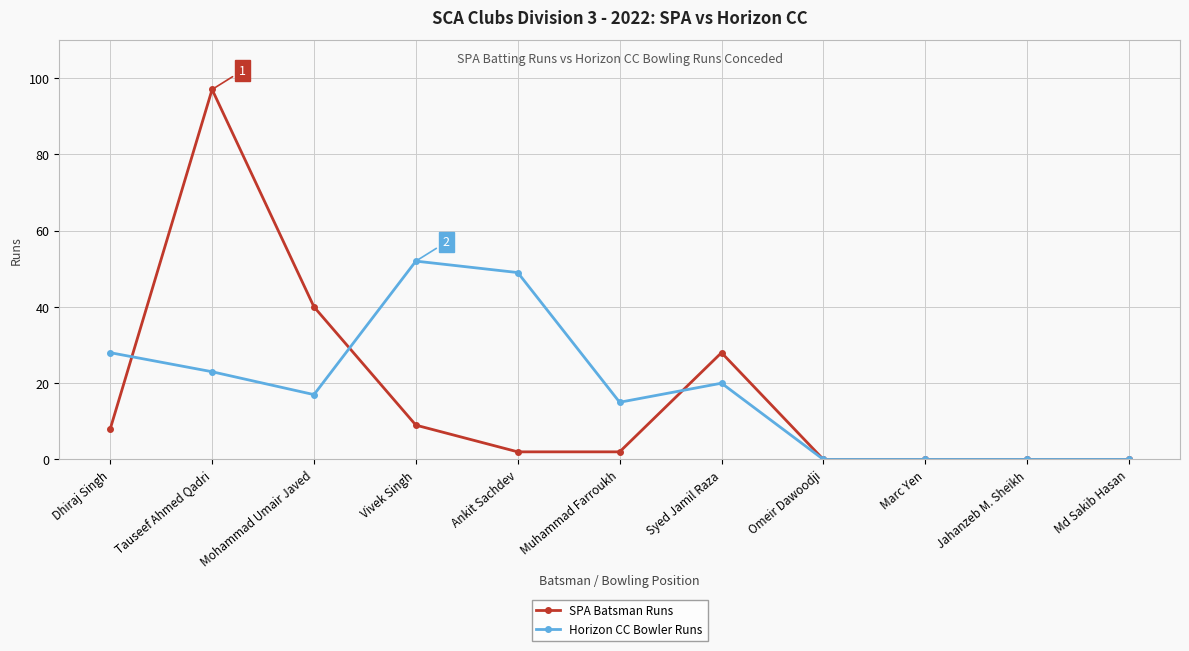

Reading left to right, transcribe all the data shown in this chart.

SPA Batsman Runs: 8	97	40	9	2	2	28	0	0	0	0
Horizon CC Bowler Runs: 28	23	17	52	49	15	20	0	0	0	0